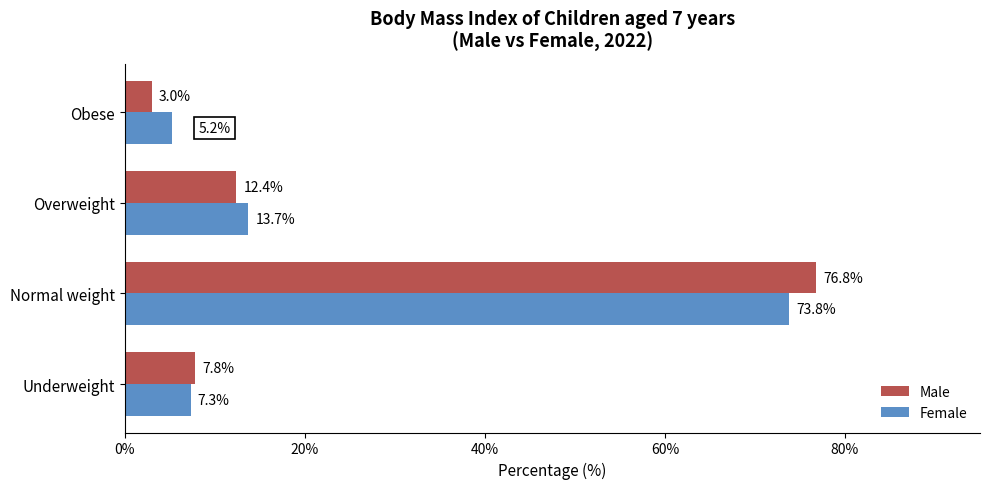

What is the difference between the maximum and minimum values in the Male series?

73.8